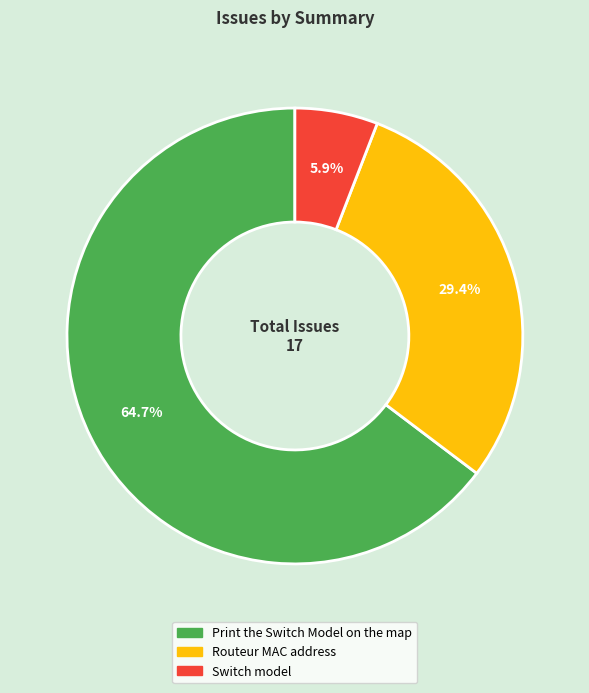

What percentage do Print the Switch Model on the map and Switch model together represent?

70.6%